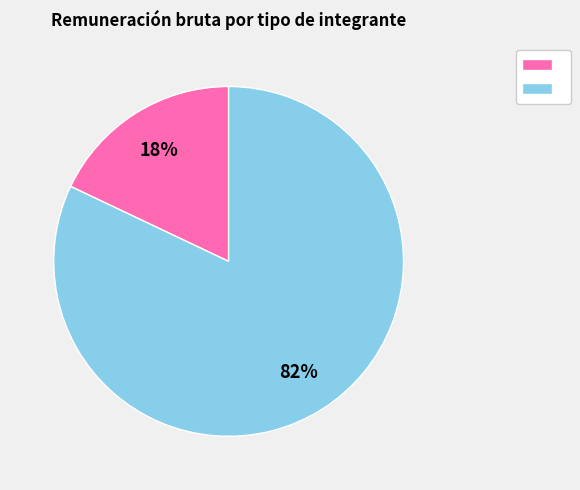

To the nearest percent, what is the difference between the largest and smallest slice percentages?

64%